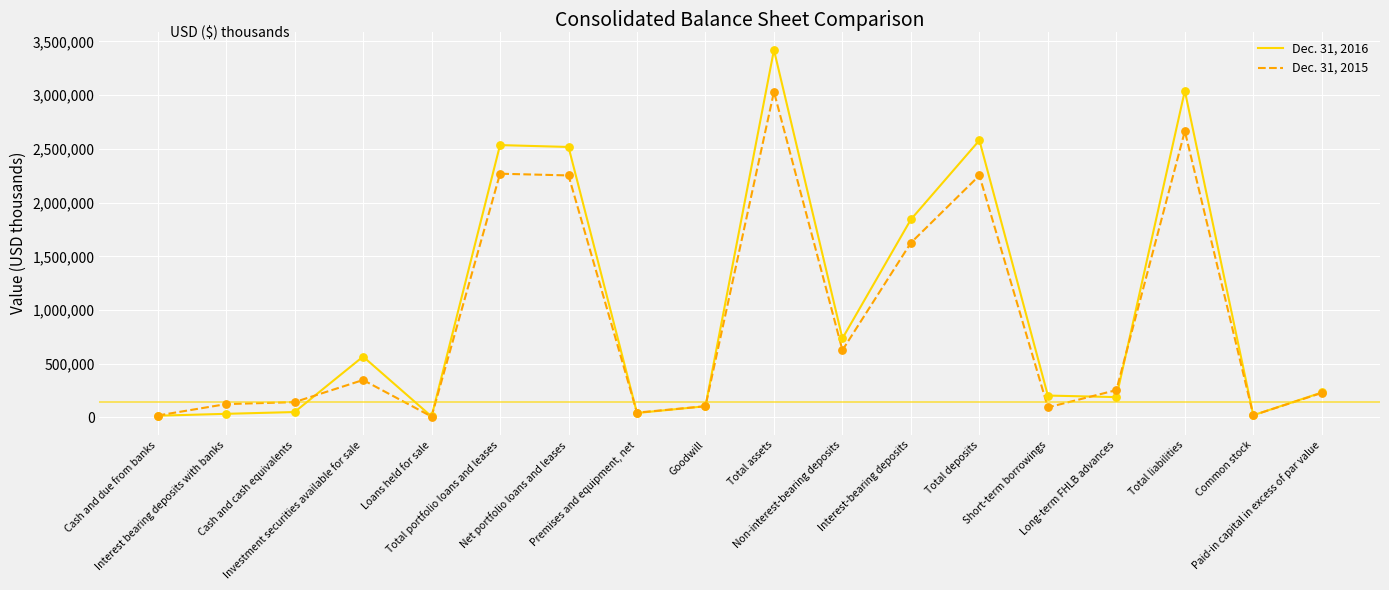

At which category is the sum across all series the highest?

Total assets